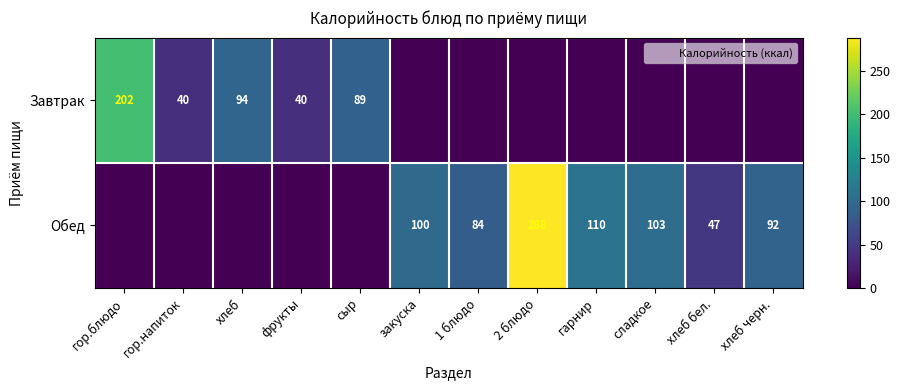

The Завтрак series shows 124.9 at 1 блюдо. True or false?

False